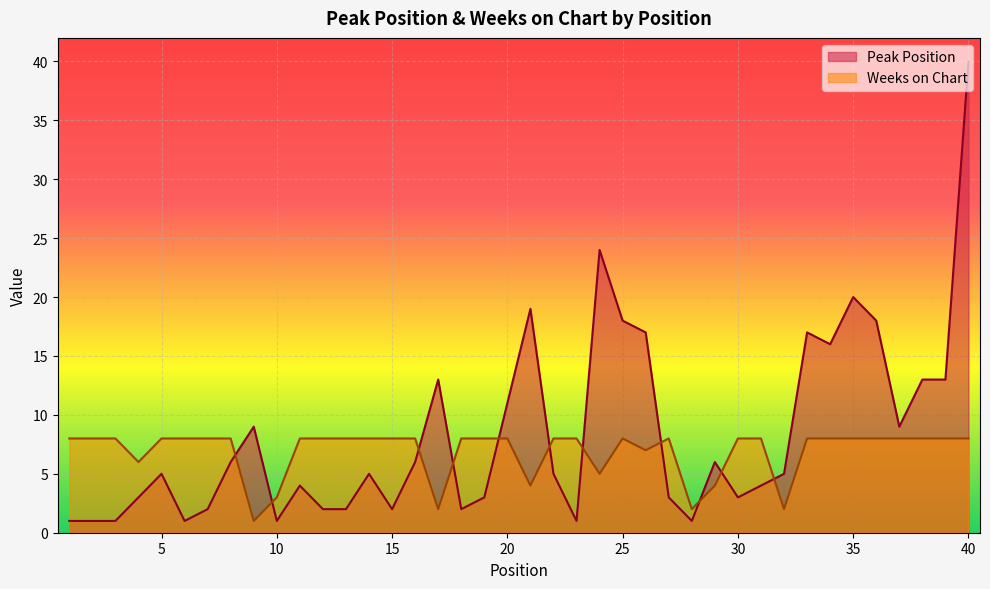

List the series in order of their overall mean, highest first.

Peak Position, Weeks on Chart